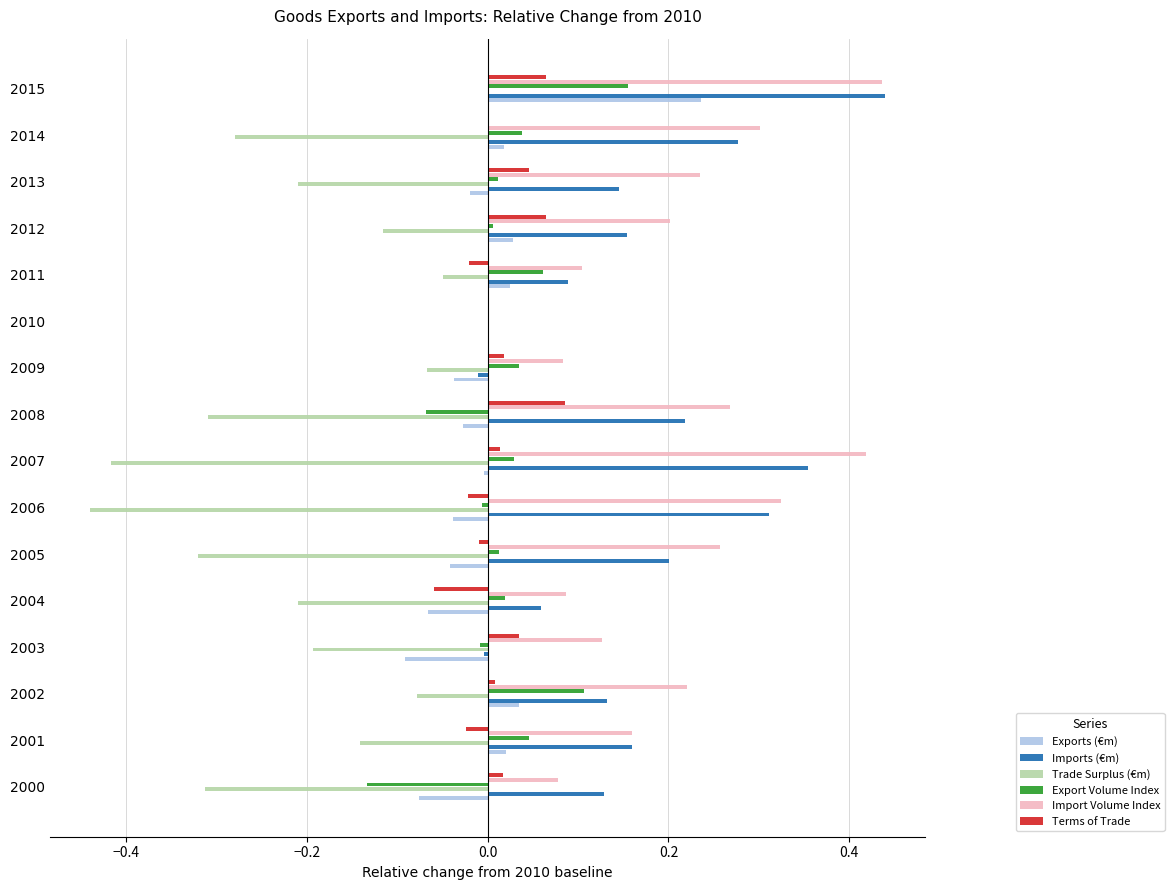

At which category does the chart reach its peak across all series?

2015